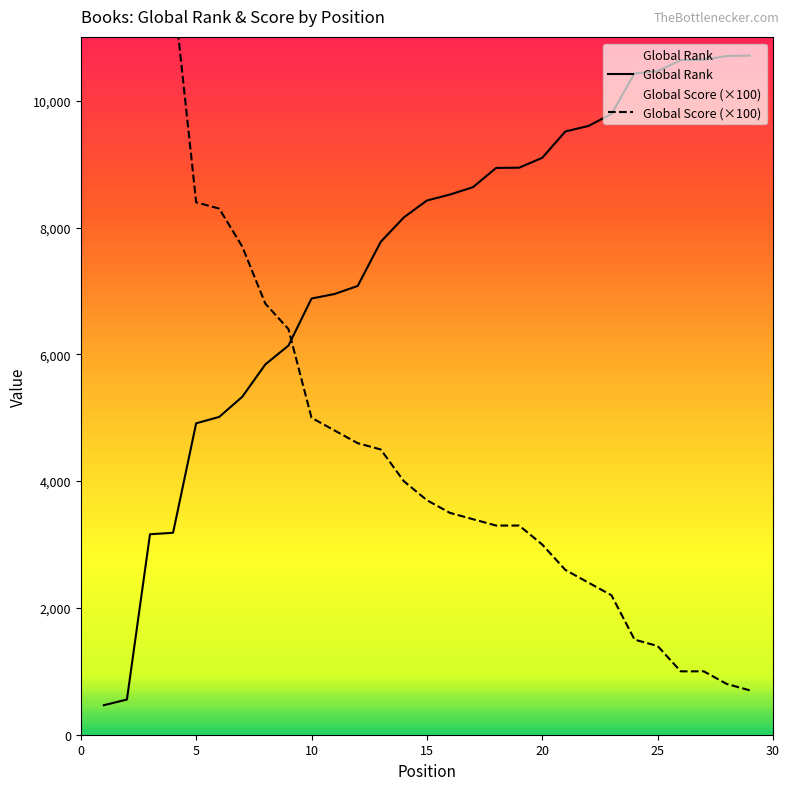

Reading right to left, list all the values displayed in this chart.

Global Rank: 10715	10708	10650	10642	10469	10433	9794	9604	9517	9102	8946	8942	8639	8522	8428	8161	7776	7080	6953	6882	6139	5843	5332	5014	4913	3186	3163	555	466
Global Score (×100): 700	800	1000	1000	1400	1500	2200	2400	2600	3000	3300	3300	3400	3500	3700	4000	4500	4600	4800	5000	6400	6800	7700	8300	8400	11800	11900	63600	74300